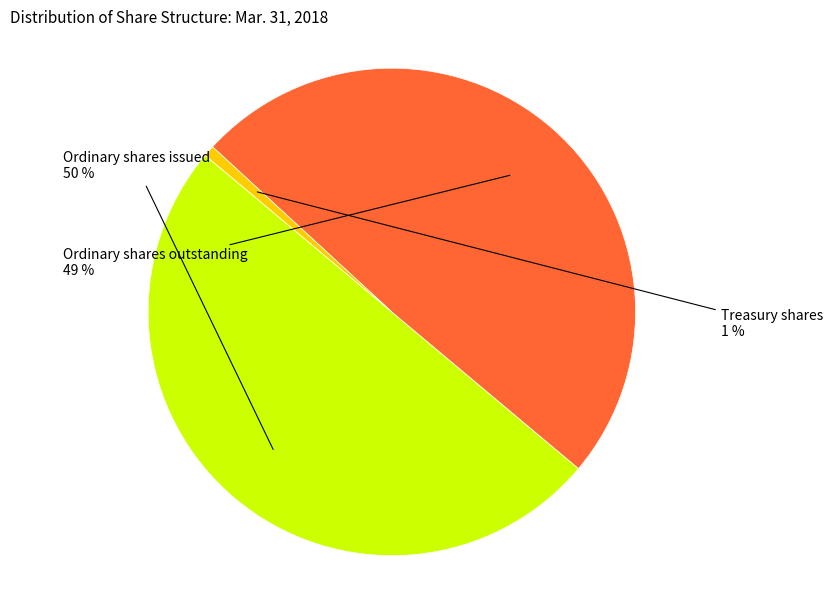

To the nearest percent, what is the difference between the largest and smallest slice percentages?

49%